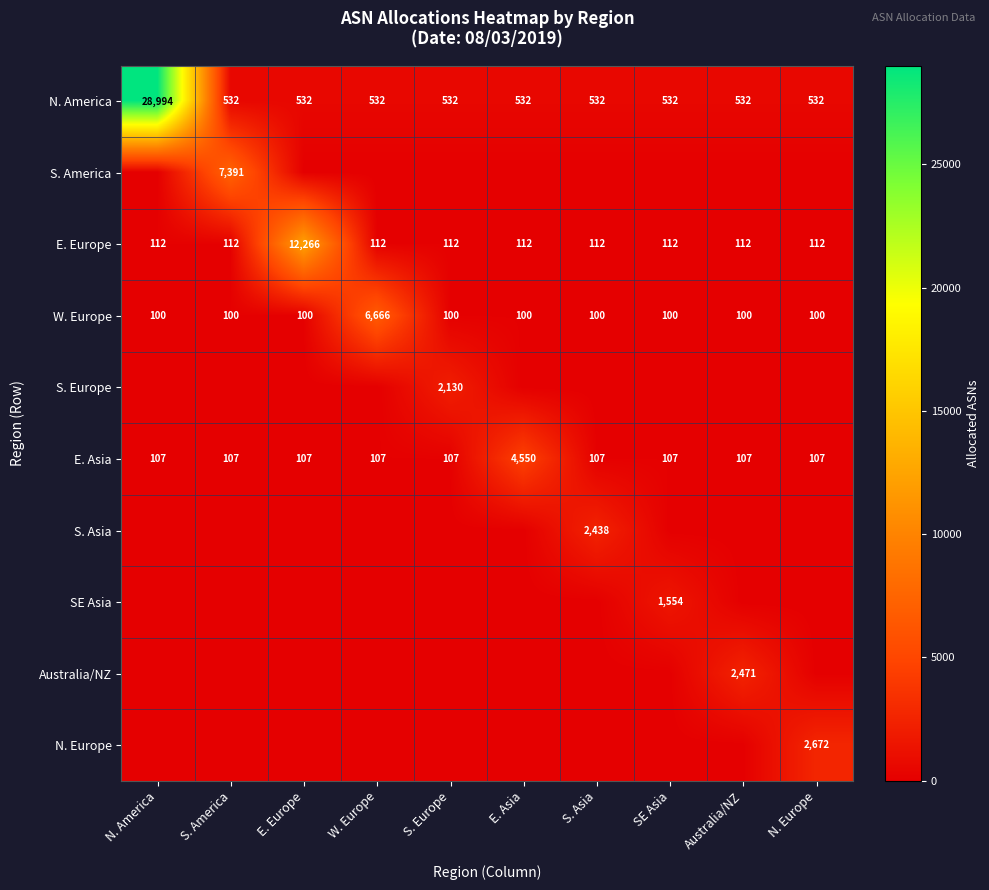

What is the sum of the N. America values at N. Europe and E. Europe?

1064.0